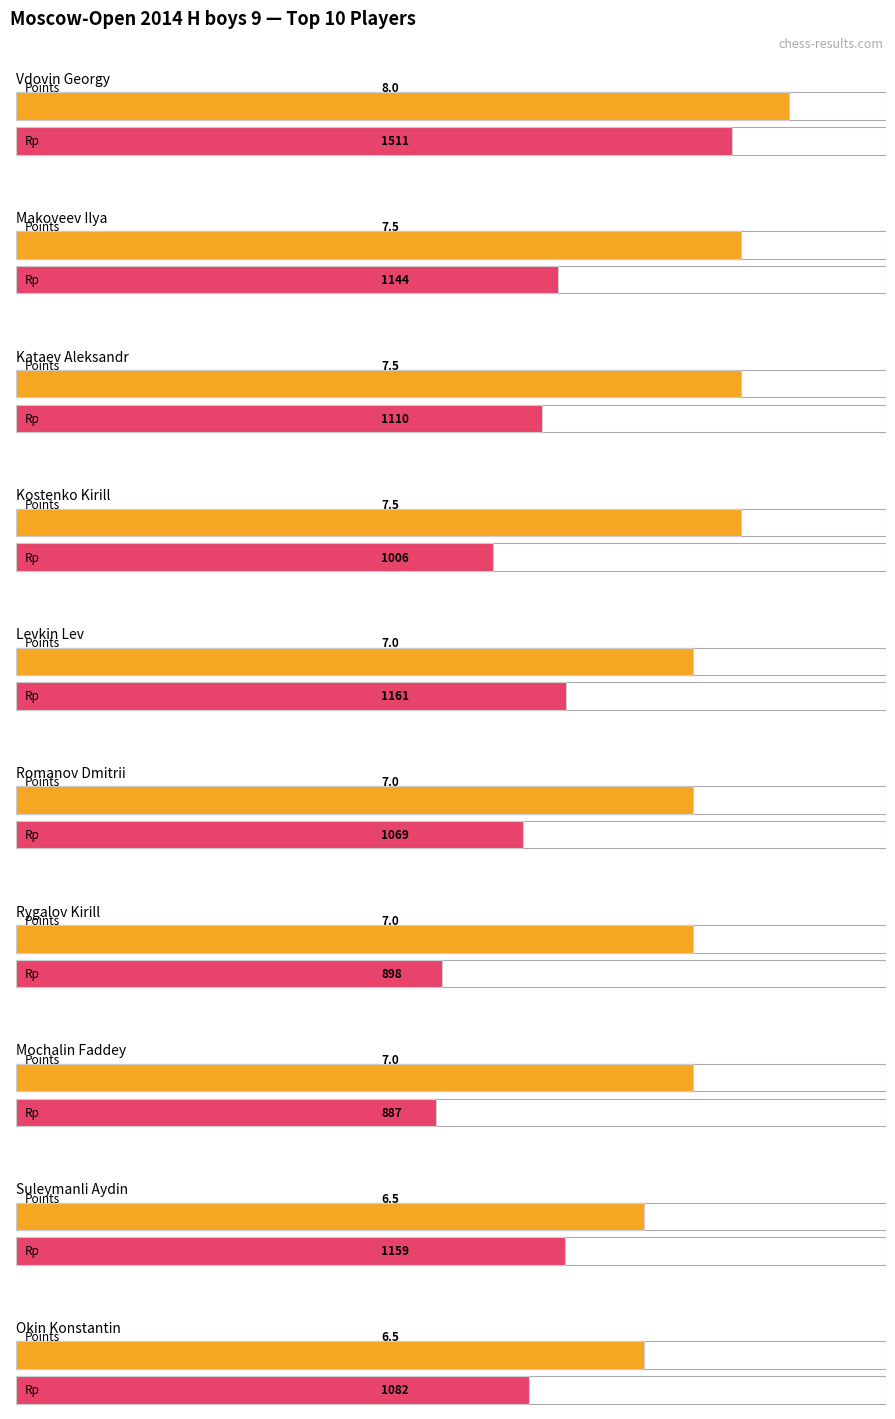

The value of Rp at Makoveev Ilya is 1144.0. True or false?

True